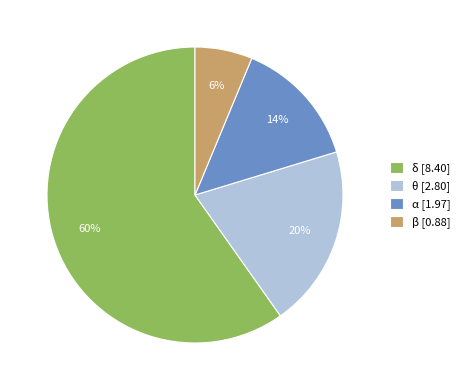

Which has a higher value, θ or α?

θ